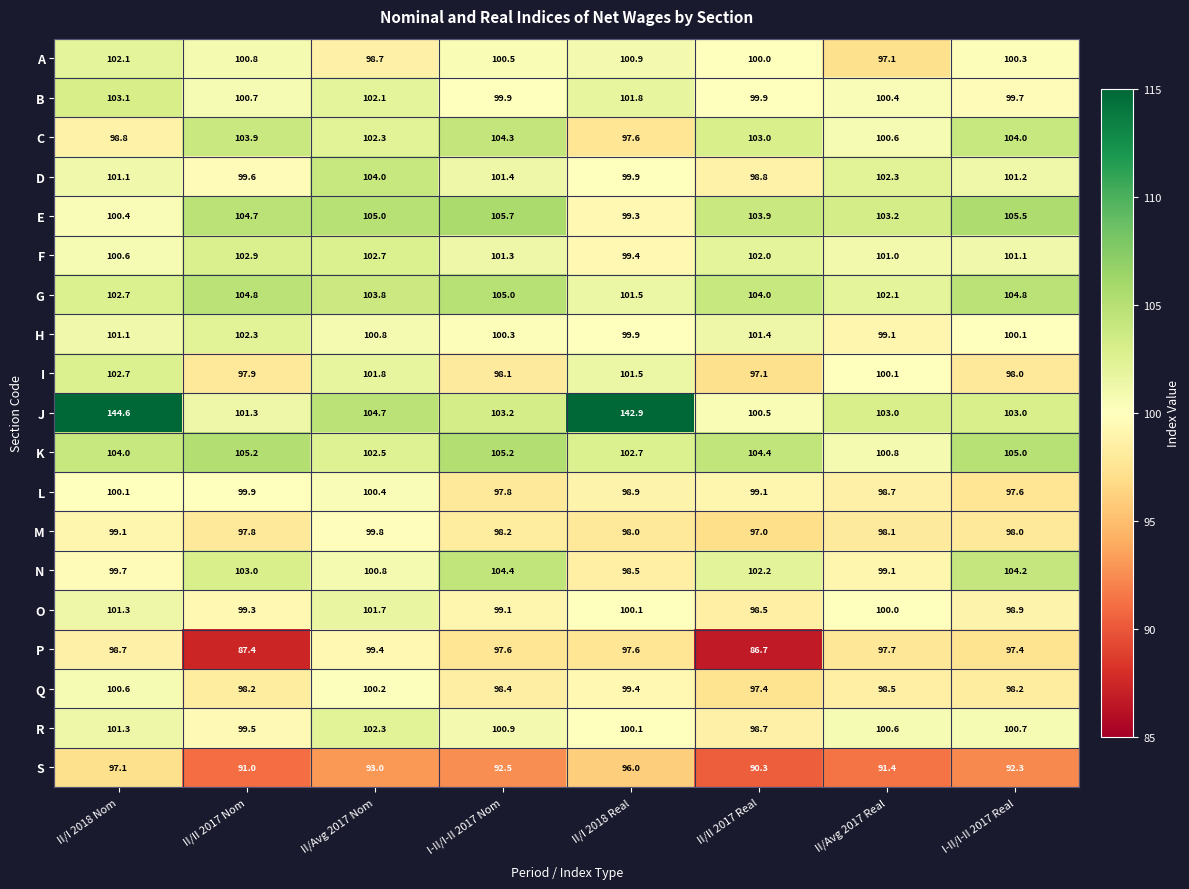

Which label corresponds to the smallest value in the chart?

II/II 2017 Real